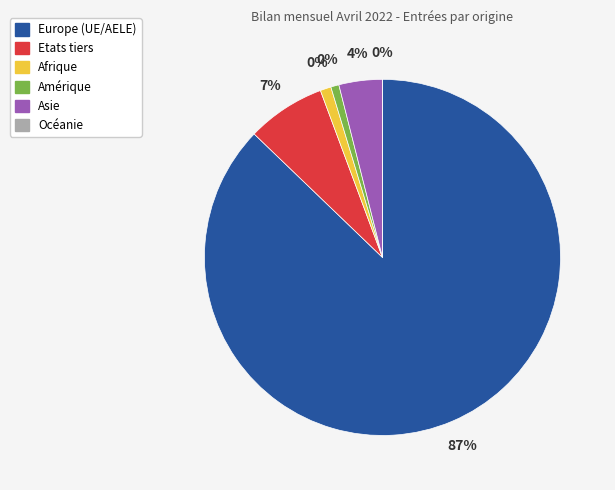

To the nearest percent, what portion does Etats tiers represent?

7%